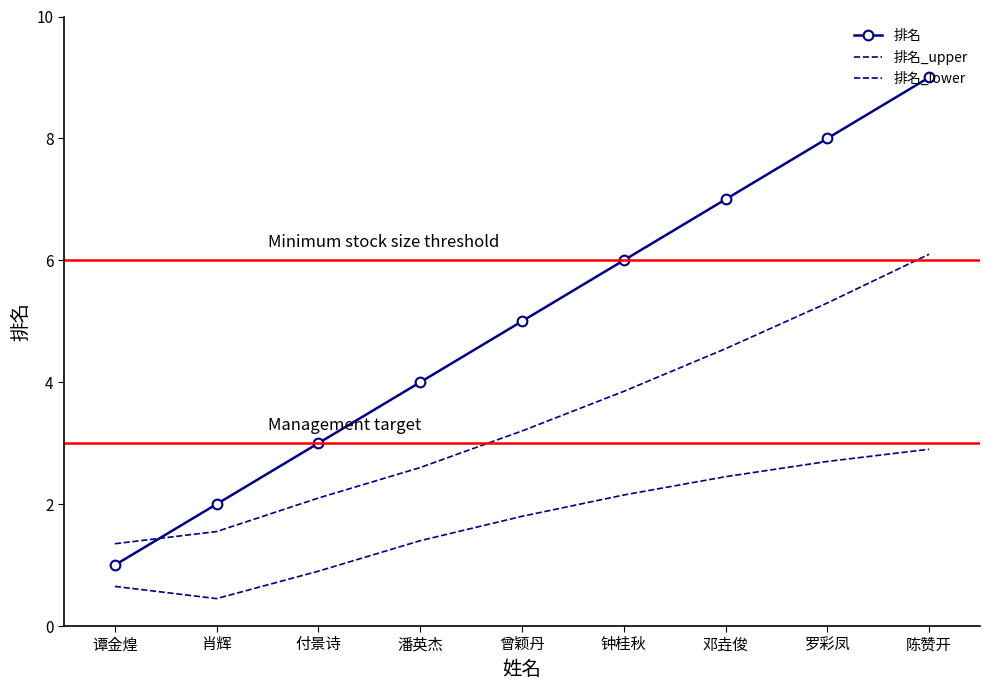

What are all the series names shown in the legend?

排名, 排名_upper, 排名_lower